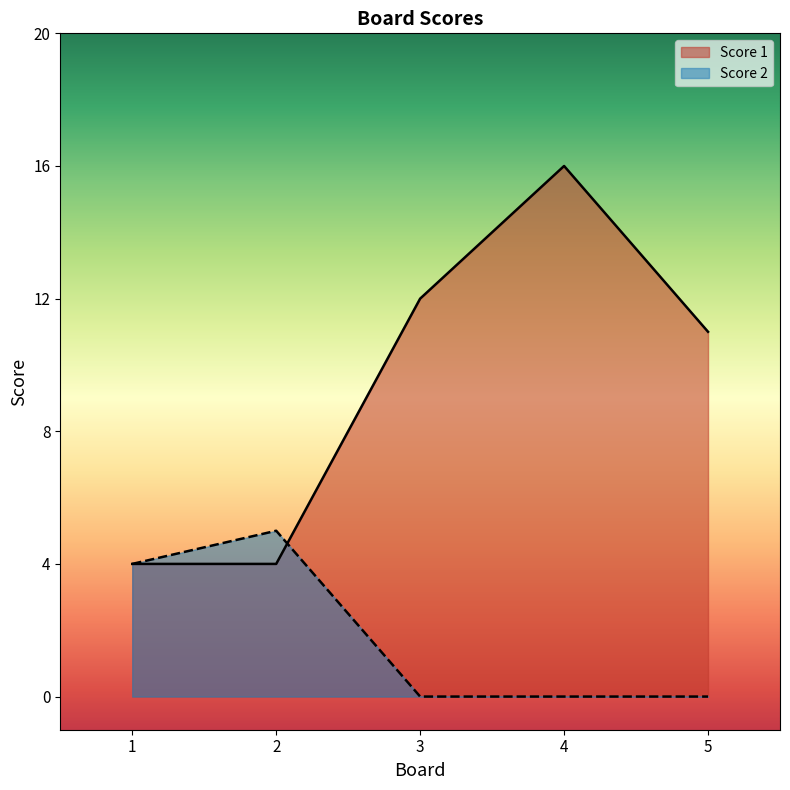

Between 1 and 2, which is larger?

1